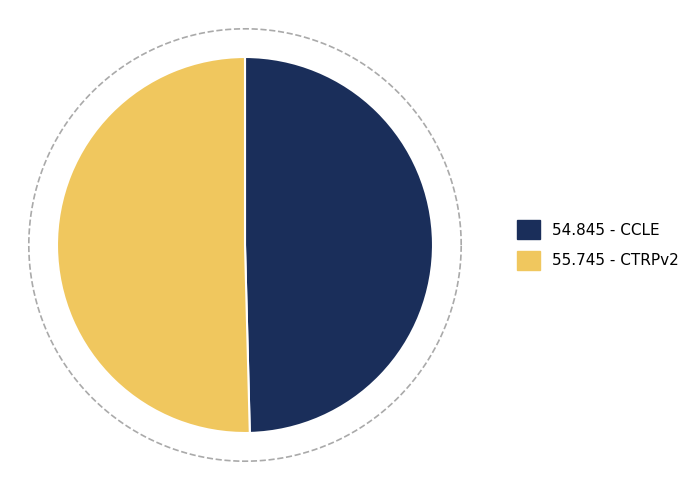

Is it true that CTRPv2 is 50% of the pie?

True